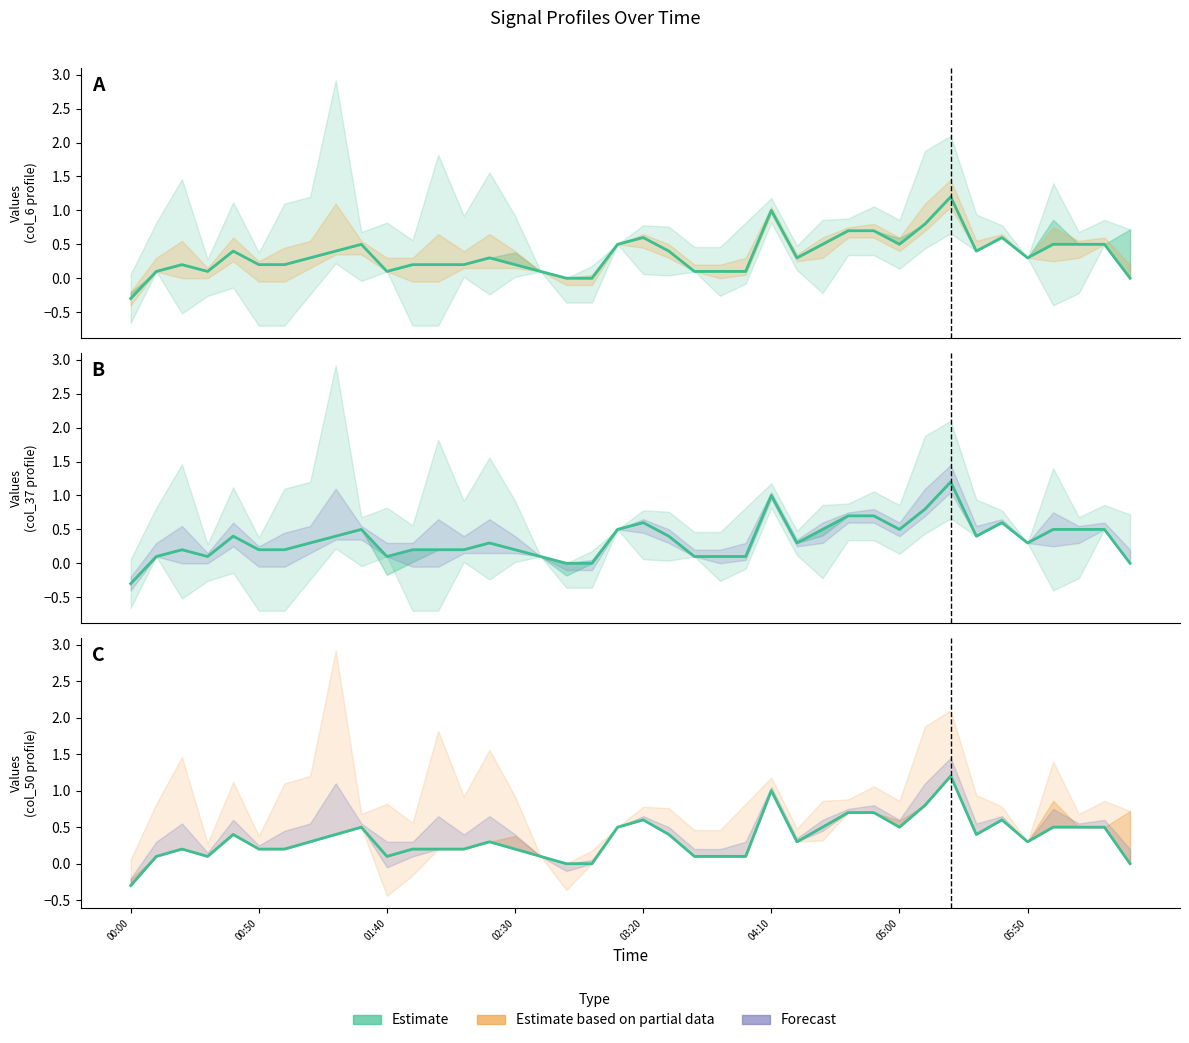

How many data points are less than 0?

1